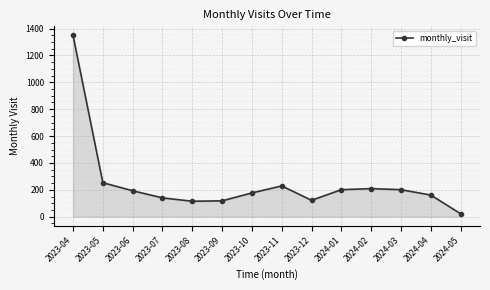

What is the label of the 7th point from the left?

2023-10